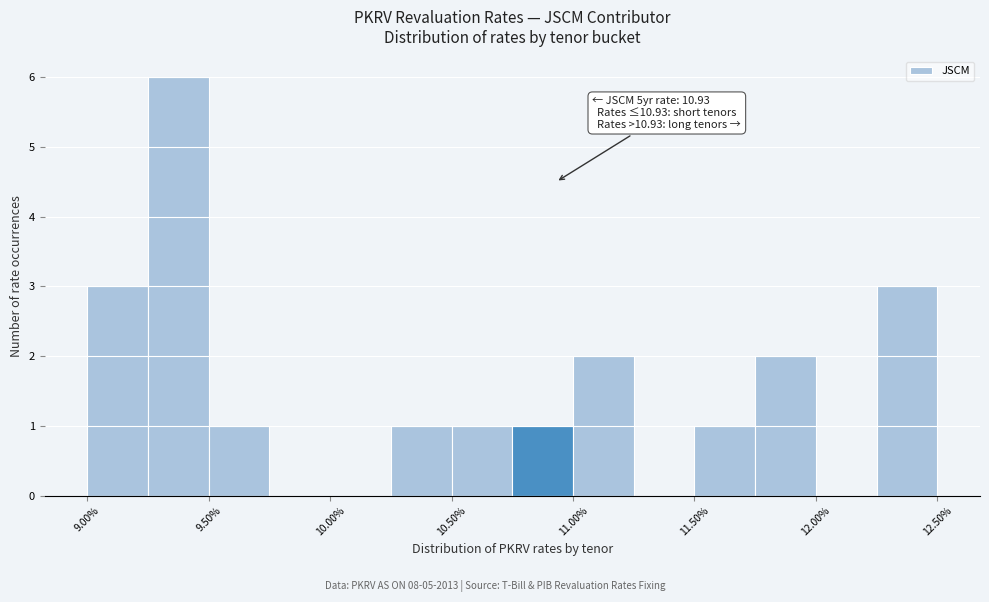

Over which range of the x-axis is the bar tallest?

9.25 to 9.50